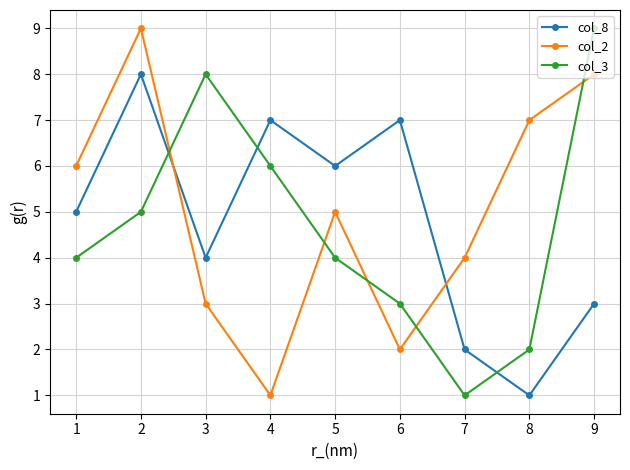

What is the spread (max minus min) of values at 1?

2